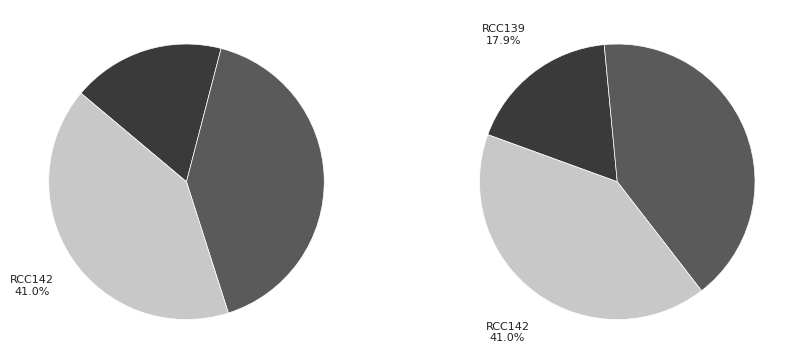

How many slices are in this pie chart?

3